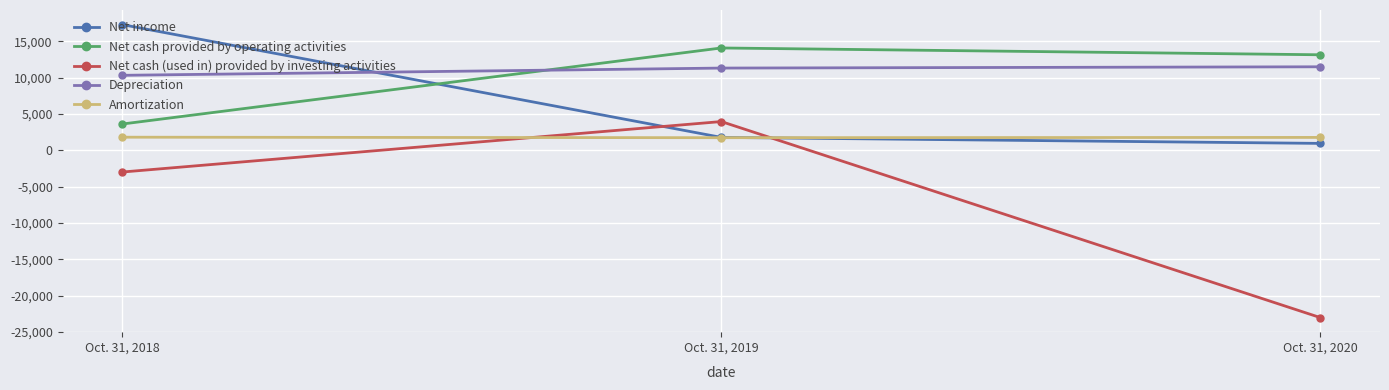

What is the sum of all Amortization values?

5358